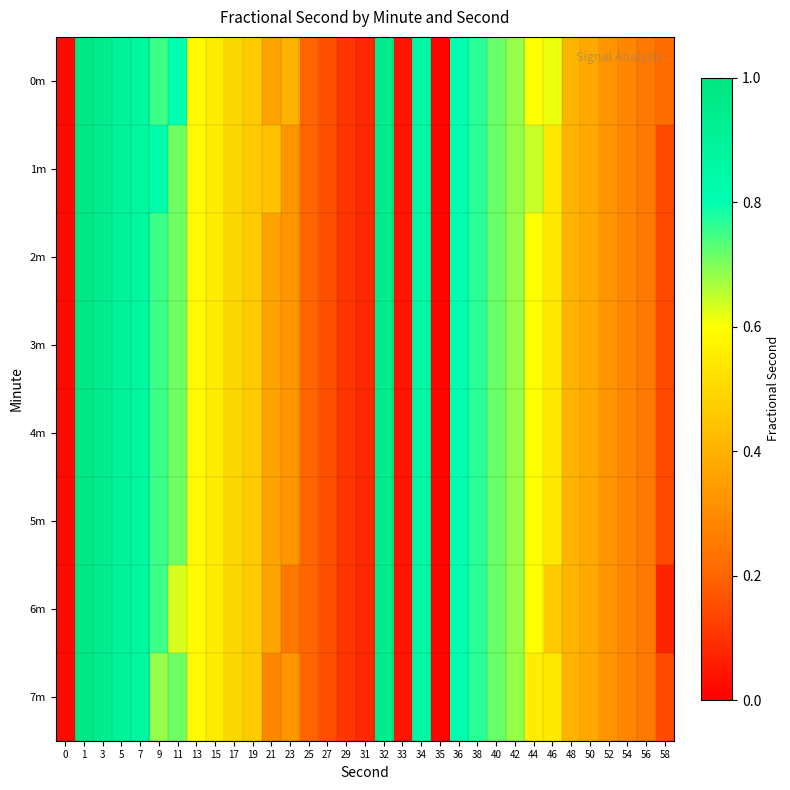

Reading right to left, extract all data points from this chart.

0m: 58=0.2	56=0.3	54=0.3	52=0.3	50=0.4	48=0.4	46=0.6	44=0.6	42=0.7	40=0.7	38=0.8	36=0.8	35=0.0	34=0.9	33=0.0	32=0.9	31=0.1	29=0.1	27=0.2	25=0.2	23=0.4	21=0.4	19=0.5	17=0.5	15=0.6	13=0.6	11=0.8	9=0.8	7=0.9	5=0.9	3=0.9	1=1.0	0=0.0
1m: 58=0.1	56=0.3	54=0.3	52=0.3	50=0.4	48=0.4	46=0.5	44=0.6	42=0.7	40=0.7	38=0.8	36=0.8	35=0.0	34=0.9	33=0.0	32=0.9	31=0.1	29=0.1	27=0.2	25=0.2	23=0.3	21=0.4	19=0.5	17=0.5	15=0.6	13=0.6	11=0.7	9=0.8	7=0.9	5=0.9	3=0.9	1=1.0	0=0.0
2m: 58=0.1	56=0.3	54=0.3	52=0.3	50=0.4	48=0.4	46=0.5	44=0.6	42=0.7	40=0.7	38=0.8	36=0.8	35=0.0	34=0.9	33=0.0	32=0.9	31=0.1	29=0.1	27=0.2	25=0.2	23=0.3	21=0.4	19=0.5	17=0.5	15=0.6	13=0.6	11=0.7	9=0.8	7=0.9	5=0.9	3=0.9	1=1.0	0=0.0
3m: 58=0.1	56=0.3	54=0.3	52=0.3	50=0.4	48=0.4	46=0.5	44=0.6	42=0.7	40=0.7	38=0.8	36=0.8	35=0.0	34=0.9	33=0.0	32=0.9	31=0.1	29=0.1	27=0.2	25=0.2	23=0.3	21=0.4	19=0.5	17=0.5	15=0.6	13=0.6	11=0.7	9=0.8	7=0.9	5=0.9	3=0.9	1=1.0	0=0.0
4m: 58=0.1	56=0.3	54=0.3	52=0.3	50=0.4	48=0.4	46=0.5	44=0.6	42=0.7	40=0.7	38=0.8	36=0.8	35=0.0	34=0.9	33=0.0	32=0.9	31=0.1	29=0.1	27=0.2	25=0.2	23=0.3	21=0.4	19=0.5	17=0.5	15=0.6	13=0.6	11=0.7	9=0.8	7=0.9	5=0.9	3=0.9	1=1.0	0=0.0
5m: 58=0.1	56=0.3	54=0.3	52=0.3	50=0.4	48=0.4	46=0.5	44=0.6	42=0.7	40=0.7	38=0.8	36=0.8	35=0.0	34=0.9	33=0.0	32=0.9	31=0.1	29=0.1	27=0.2	25=0.2	23=0.3	21=0.4	19=0.5	17=0.5	15=0.6	13=0.6	11=0.7	9=0.8	7=0.9	5=0.9	3=0.9	1=1.0	0=0.0
6m: 58=0.1	56=0.3	54=0.3	52=0.3	50=0.4	48=0.4	46=0.5	44=0.6	42=0.7	40=0.7	38=0.8	36=0.8	35=0.0	34=0.9	33=0.0	32=0.9	31=0.1	29=0.1	27=0.2	25=0.2	23=0.2	21=0.4	19=0.5	17=0.5	15=0.6	13=0.6	11=0.6	9=0.8	7=0.9	5=0.9	3=0.9	1=1.0	0=0.0
7m: 58=0.1	56=0.3	54=0.3	52=0.3	50=0.4	48=0.4	46=0.5	44=0.6	42=0.7	40=0.7	38=0.8	36=0.8	35=0.0	34=0.9	33=0.0	32=0.9	31=0.1	29=0.1	27=0.2	25=0.2	23=0.3	21=0.3	19=0.5	17=0.5	15=0.6	13=0.6	11=0.7	9=0.7	7=0.9	5=0.9	3=0.9	1=1.0	0=0.0